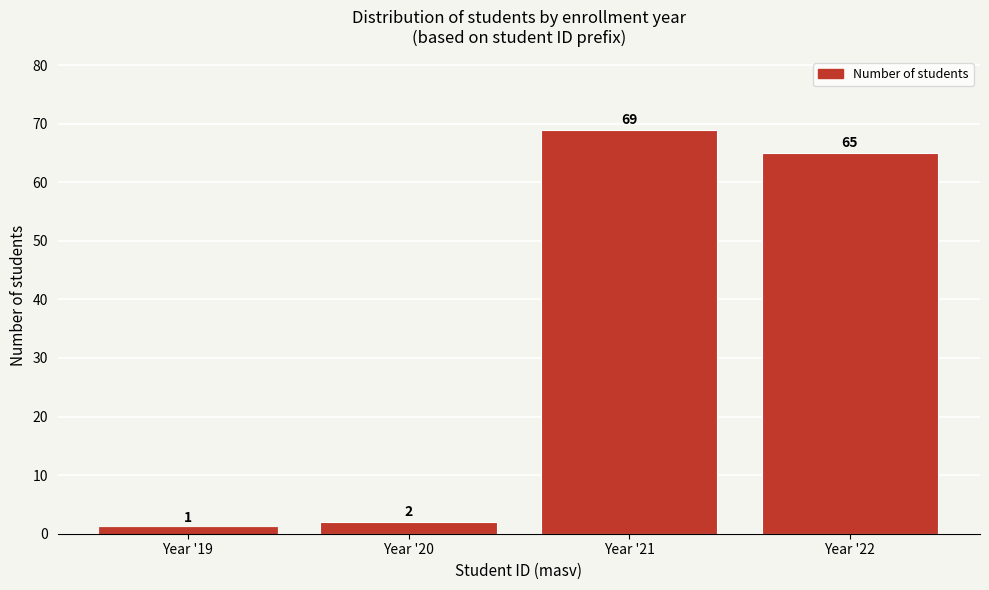

Reading right to left, transcribe all the data shown in this chart.

65	69	2	1